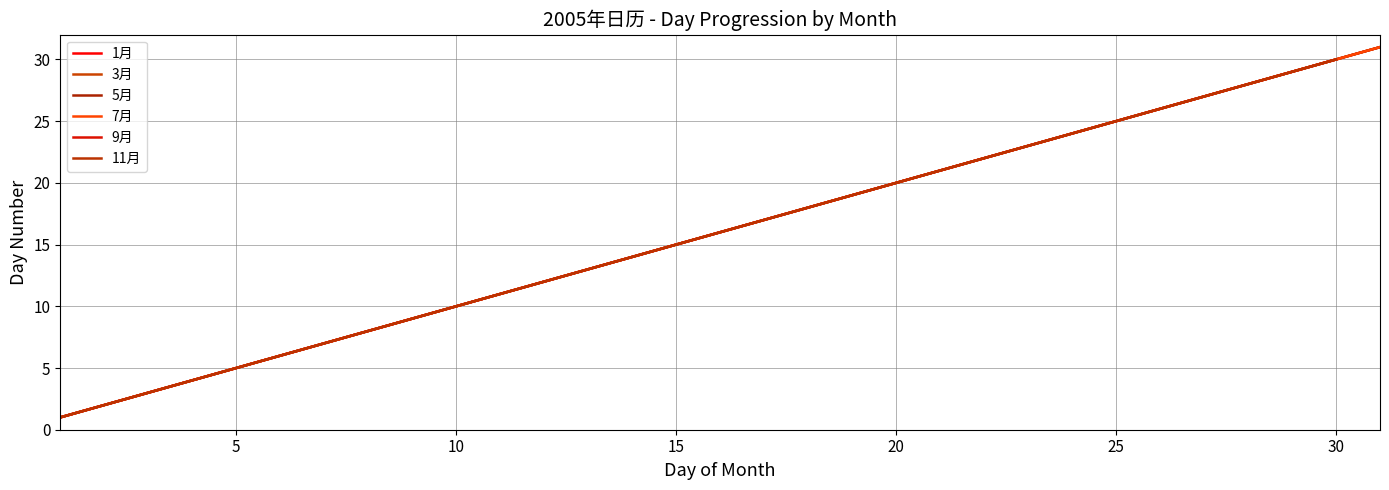

Where is the data nearest to the value 16?

16